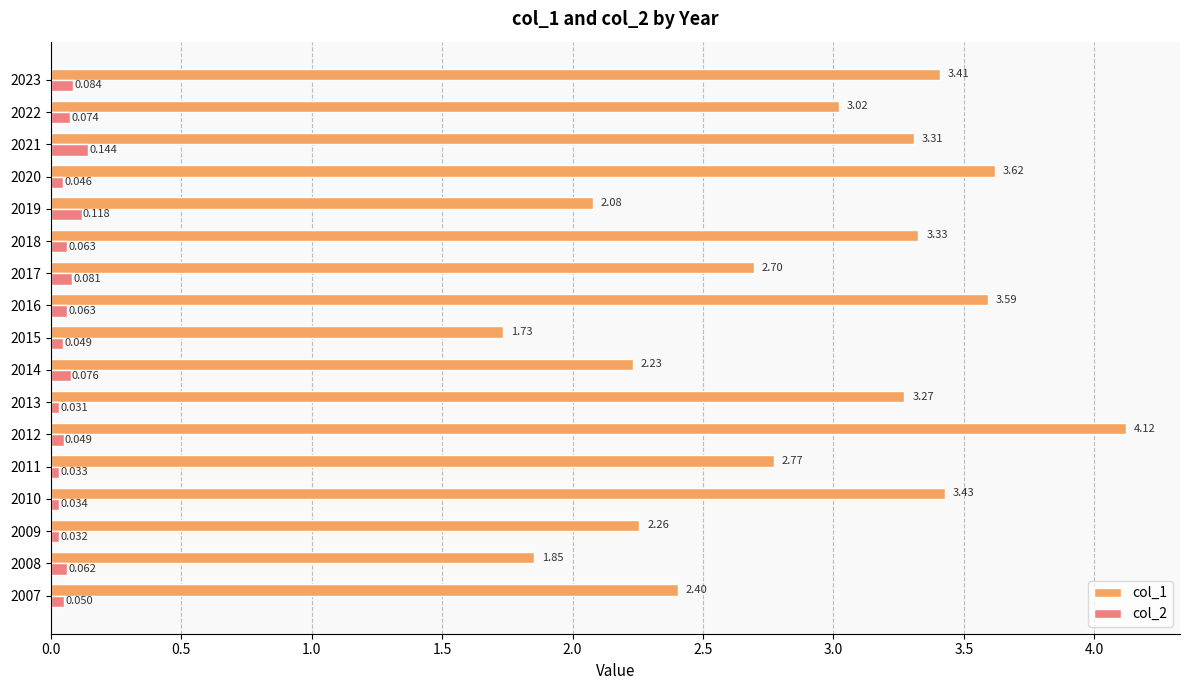

Which label corresponds to the largest value in the chart?

2012